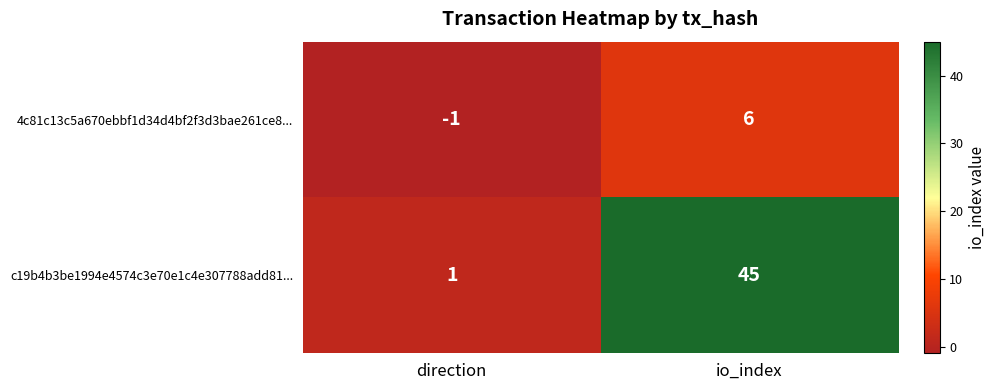

Reading left to right, what are all the values shown in this chart?

4c81c13c5a670ebbf1d34d4bf2f3d3bae261ce8...: direction=-1	io_index=6
c19b4b3be1994e4574c3e70e1c4e307788add81...: direction=1	io_index=45